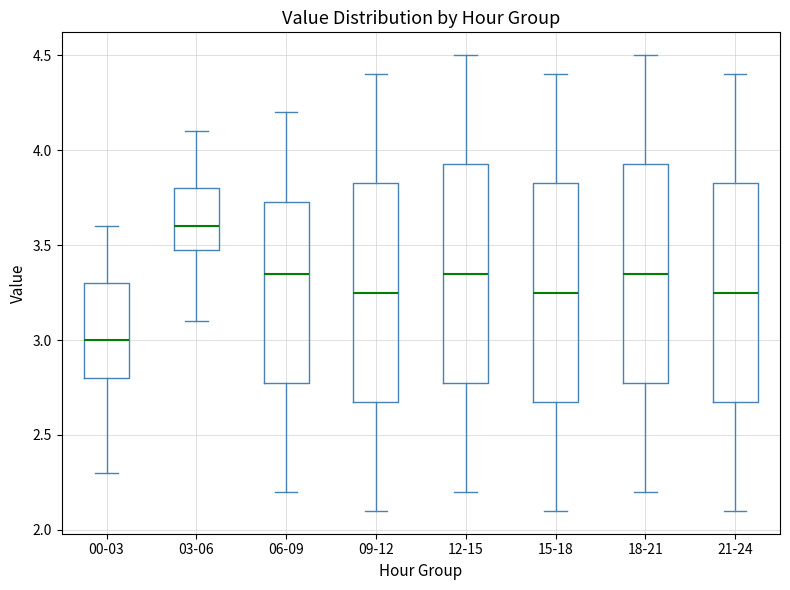

Which box's median line is the lowest?

00-03